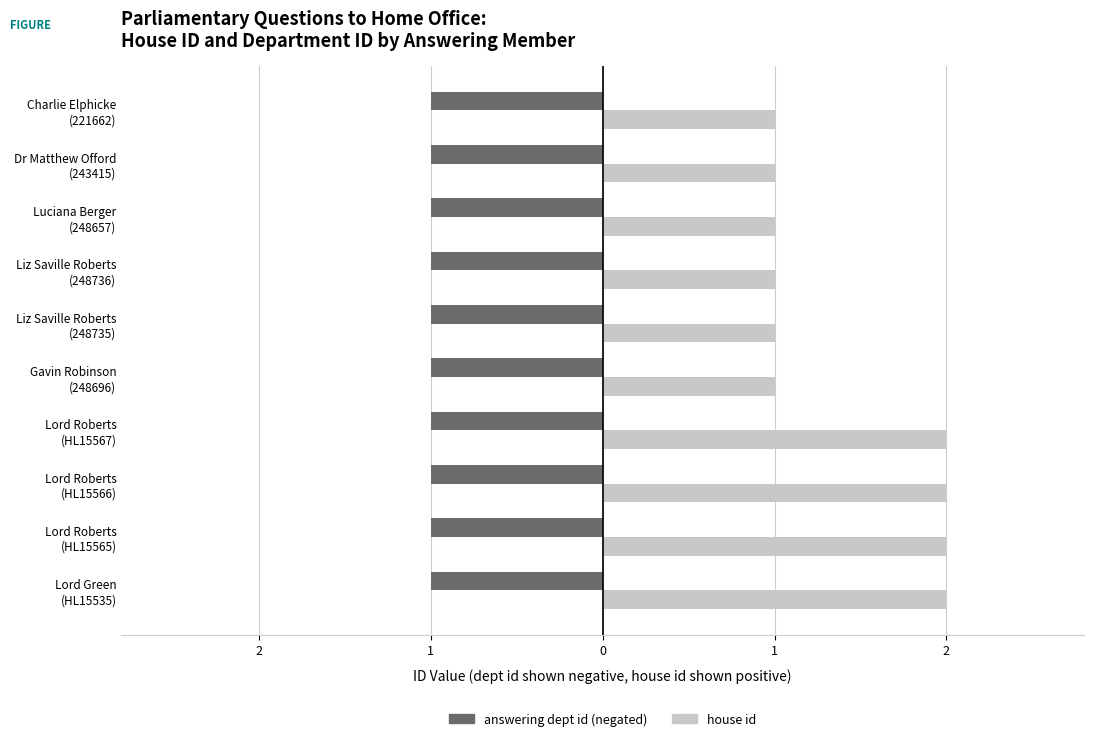

The answering dept id series shows 0.2 at 1. True or false?

False